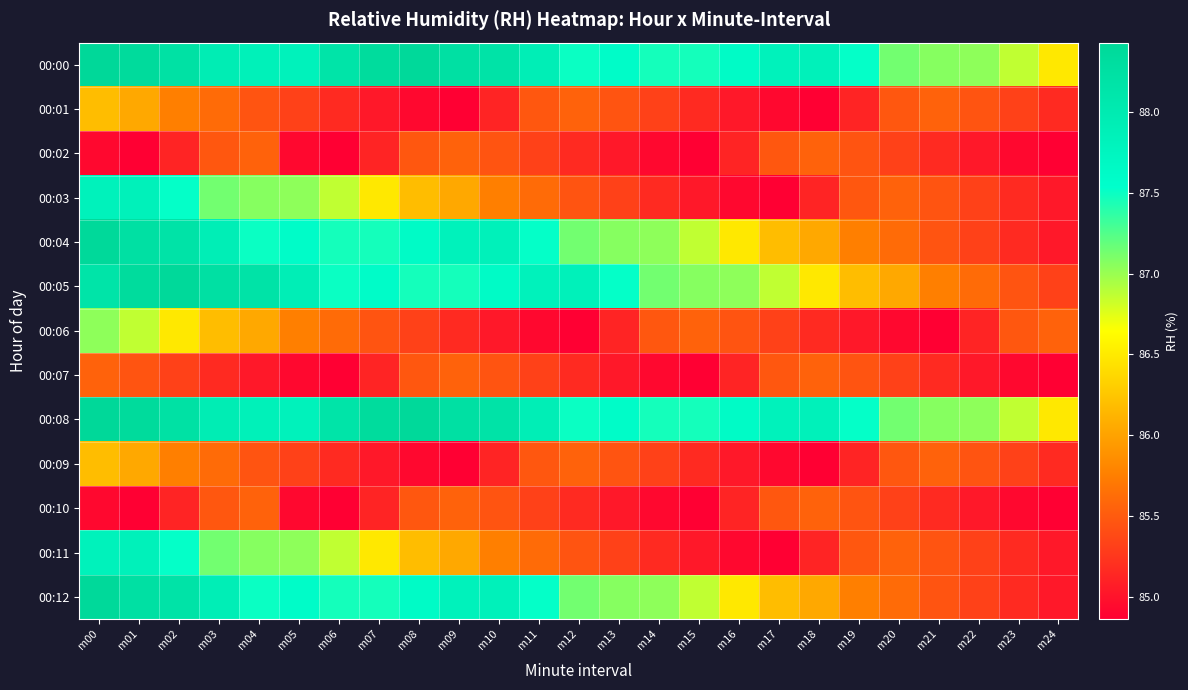

Reading left to right, what are all the values shown in this chart?

00:00: m00=88.4	m01=88.4	m02=88.2	m03=87.9	m04=87.9	m05=87.8	m06=88.1	m07=88.3	m08=88.4	m09=88.2	m10=88.2	m11=87.9	m12=87.5	m13=87.6	m14=87.5	m15=87.5	m16=87.6	m17=87.8	m18=87.8	m19=87.5	m20=87.1	m21=87.1	m22=87.0	m23=86.9	m24=86.5
00:01: m00=86.2	m01=86.0	m02=85.8	m03=85.6	m04=85.5	m05=85.3	m06=85.2	m07=85.0	m08=84.9	m09=84.9	m10=85.1	m11=85.5	m12=85.6	m13=85.5	m14=85.3	m15=85.2	m16=85.0	m17=84.9	m18=84.9	m19=85.1	m20=85.5	m21=85.6	m22=85.5	m23=85.3	m24=85.2
00:02: m00=84.9	m01=84.9	m02=85.1	m03=85.5	m04=85.6	m05=84.9	m06=84.9	m07=85.1	m08=85.5	m09=85.6	m10=85.5	m11=85.3	m12=85.2	m13=85.0	m14=84.9	m15=84.9	m16=85.1	m17=85.5	m18=85.6	m19=85.5	m20=85.3	m21=85.2	m22=85.0	m23=84.9	m24=84.9
00:03: m00=87.8	m01=87.8	m02=87.5	m03=87.1	m04=87.1	m05=87.0	m06=86.9	m07=86.5	m08=86.2	m09=86.0	m10=85.8	m11=85.6	m12=85.5	m13=85.3	m14=85.2	m15=85.0	m16=84.9	m17=84.9	m18=85.1	m19=85.5	m20=85.6	m21=85.5	m22=85.3	m23=85.2	m24=85.0
00:04: m00=88.4	m01=88.2	m02=88.2	m03=87.9	m04=87.5	m05=87.6	m06=87.5	m07=87.5	m08=87.6	m09=87.8	m10=87.8	m11=87.5	m12=87.1	m13=87.1	m14=87.0	m15=86.9	m16=86.5	m17=86.2	m18=86.0	m19=85.8	m20=85.6	m21=85.5	m22=85.3	m23=85.2	m24=85.0
00:05: m00=88.1	m01=88.3	m02=88.4	m03=88.2	m04=88.2	m05=87.9	m06=87.5	m07=87.6	m08=87.5	m09=87.5	m10=87.6	m11=87.8	m12=87.8	m13=87.5	m14=87.1	m15=87.1	m16=87.0	m17=86.9	m18=86.5	m19=86.2	m20=86.0	m21=85.8	m22=85.6	m23=85.5	m24=85.3
00:06: m00=87.0	m01=86.9	m02=86.5	m03=86.2	m04=86.0	m05=85.8	m06=85.6	m07=85.5	m08=85.3	m09=85.2	m10=85.0	m11=84.9	m12=84.9	m13=85.1	m14=85.5	m15=85.6	m16=85.5	m17=85.3	m18=85.2	m19=85.0	m20=84.9	m21=84.9	m22=85.1	m23=85.5	m24=85.6
00:07: m00=85.6	m01=85.5	m02=85.3	m03=85.2	m04=85.0	m05=84.9	m06=84.9	m07=85.1	m08=85.5	m09=85.6	m10=85.5	m11=85.3	m12=85.2	m13=85.0	m14=84.9	m15=84.9	m16=85.1	m17=85.5	m18=85.6	m19=85.5	m20=85.3	m21=85.2	m22=85.0	m23=84.9	m24=84.9
00:08: m00=88.4	m01=88.4	m02=88.2	m03=87.9	m04=87.9	m05=87.8	m06=88.1	m07=88.3	m08=88.4	m09=88.2	m10=88.2	m11=87.9	m12=87.5	m13=87.6	m14=87.5	m15=87.5	m16=87.6	m17=87.8	m18=87.8	m19=87.5	m20=87.1	m21=87.1	m22=87.0	m23=86.9	m24=86.5
00:09: m00=86.2	m01=86.0	m02=85.8	m03=85.6	m04=85.5	m05=85.3	m06=85.2	m07=85.0	m08=84.9	m09=84.9	m10=85.1	m11=85.5	m12=85.6	m13=85.5	m14=85.3	m15=85.2	m16=85.0	m17=84.9	m18=84.9	m19=85.1	m20=85.5	m21=85.6	m22=85.5	m23=85.3	m24=85.2
00:10: m00=84.9	m01=84.9	m02=85.1	m03=85.5	m04=85.6	m05=84.9	m06=84.9	m07=85.1	m08=85.5	m09=85.6	m10=85.5	m11=85.3	m12=85.2	m13=85.0	m14=84.9	m15=84.9	m16=85.1	m17=85.5	m18=85.6	m19=85.5	m20=85.3	m21=85.2	m22=85.0	m23=84.9	m24=84.9
00:11: m00=87.8	m01=87.8	m02=87.5	m03=87.1	m04=87.1	m05=87.0	m06=86.9	m07=86.5	m08=86.2	m09=86.0	m10=85.8	m11=85.6	m12=85.5	m13=85.3	m14=85.2	m15=85.0	m16=84.9	m17=84.9	m18=85.1	m19=85.5	m20=85.6	m21=85.5	m22=85.3	m23=85.2	m24=85.0
00:12: m00=88.4	m01=88.2	m02=88.2	m03=87.9	m04=87.5	m05=87.6	m06=87.5	m07=87.5	m08=87.6	m09=87.8	m10=87.8	m11=87.5	m12=87.1	m13=87.1	m14=87.0	m15=86.9	m16=86.5	m17=86.2	m18=86.0	m19=85.8	m20=85.6	m21=85.5	m22=85.3	m23=85.2	m24=85.0